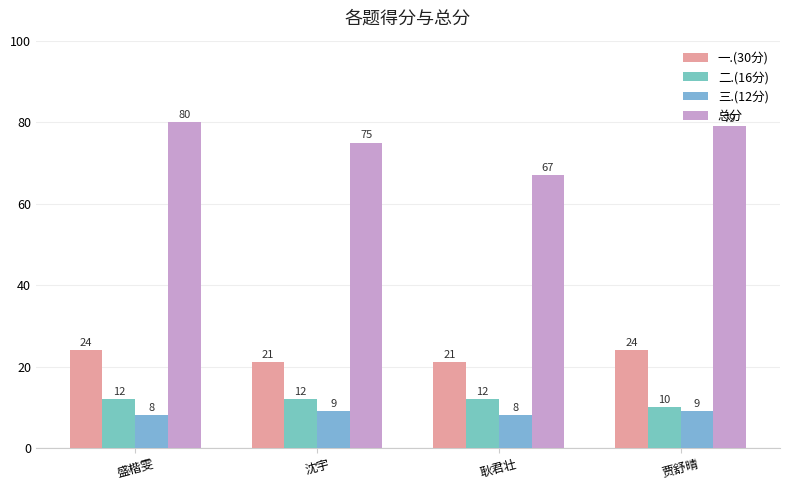

Rank the series at 贾舒晴 from highest to lowest value.

总分, 一.(30分), 二.(16分), 三.(12分)